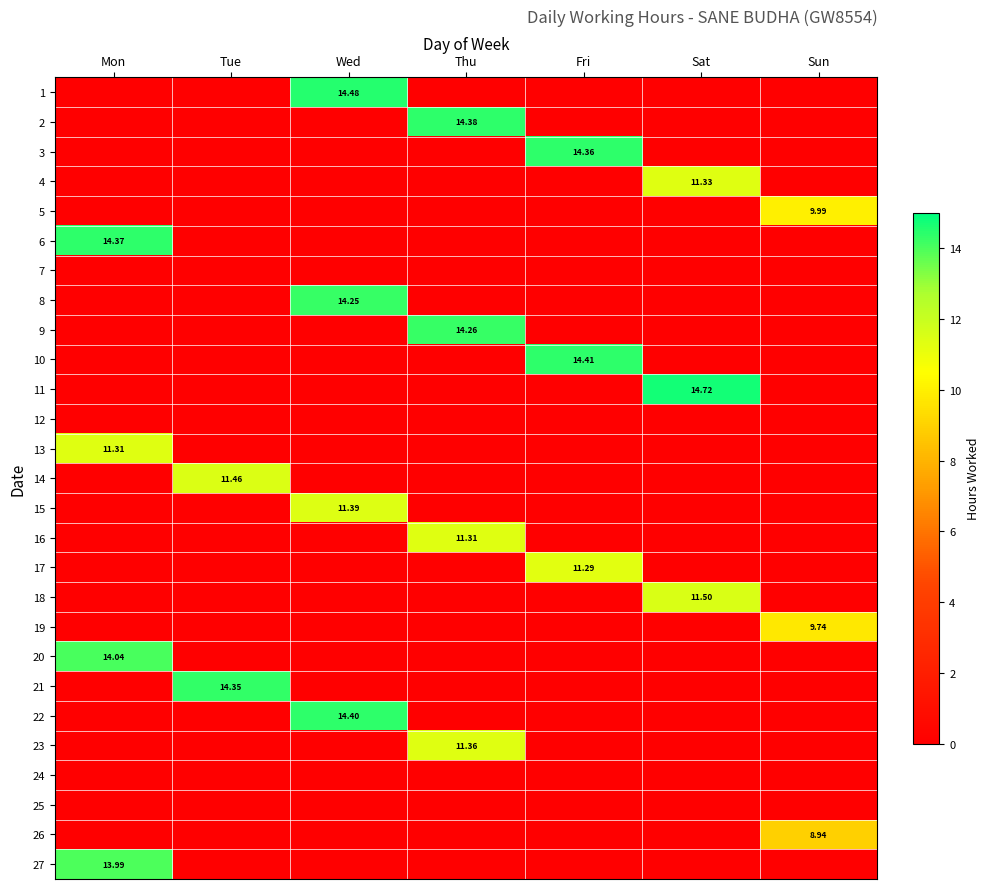

What is the difference between the 18 values at Sat and Wed?

11.5